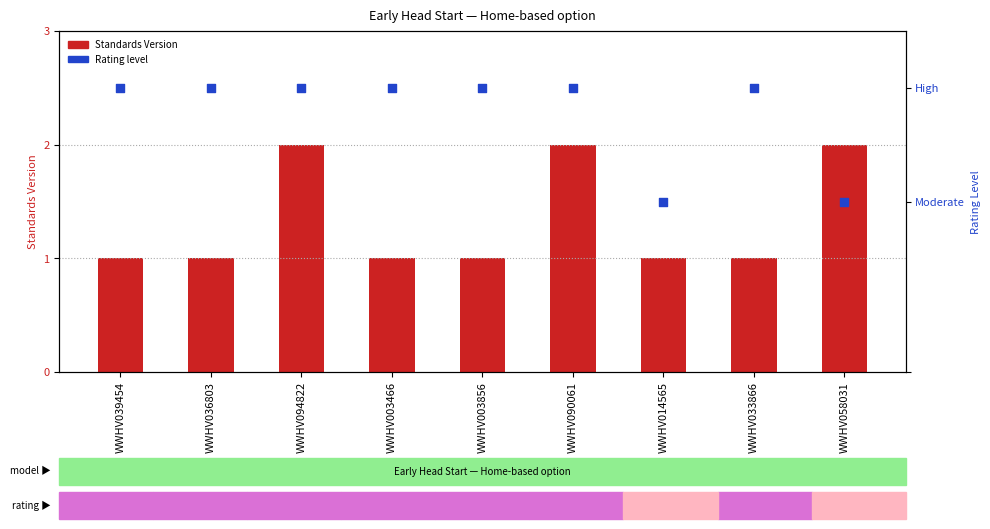

What is the change in value from WWHV039454 to WWHV058031?

+1